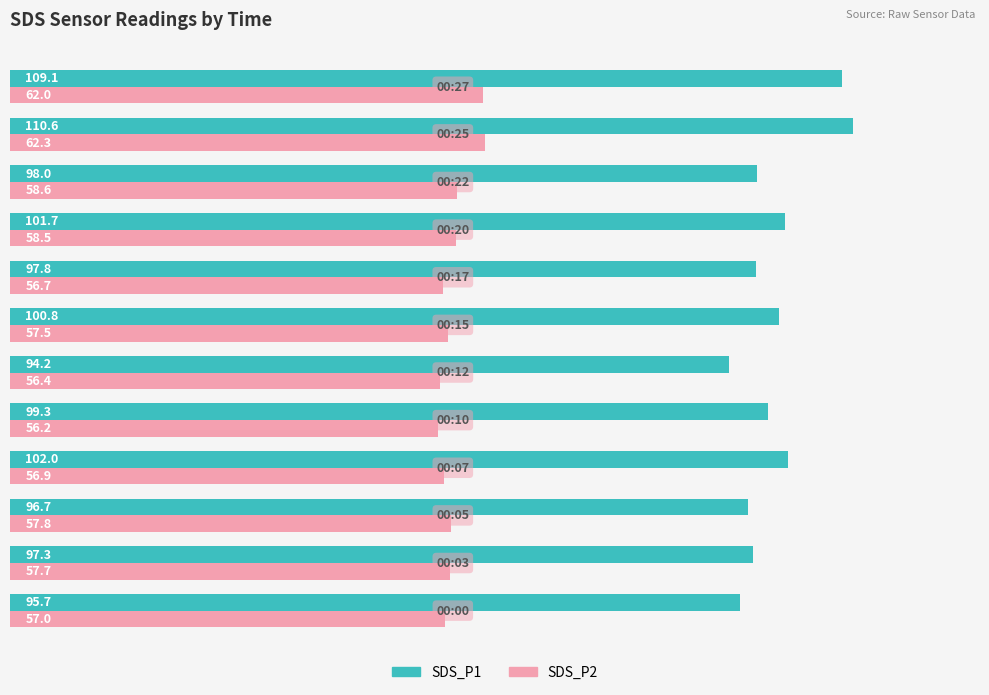

What is the maximum value for SDS_P2?

62.3